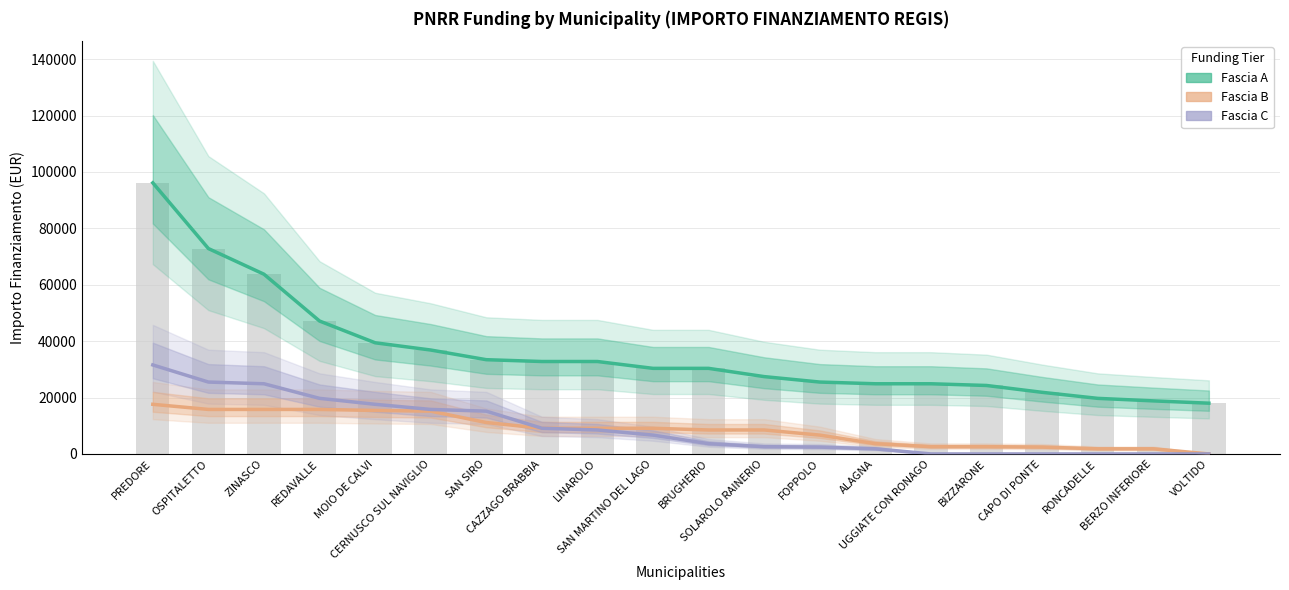

Which series has the largest total across all categories?

Fascia A